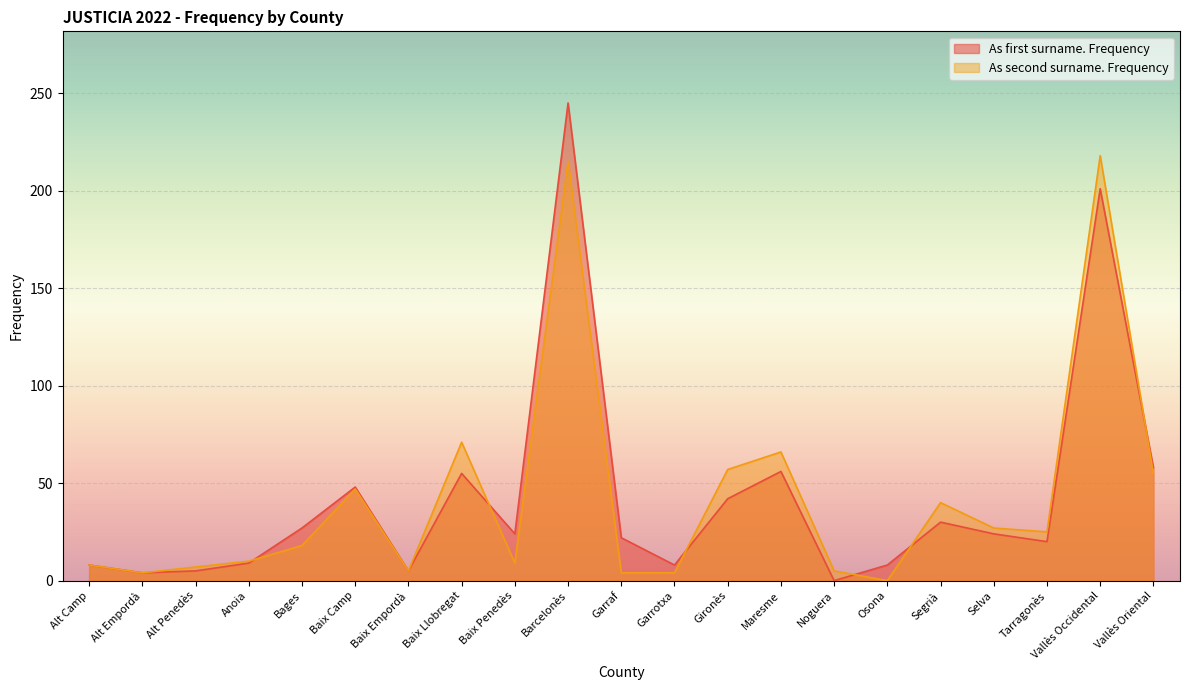

How many lines are shown in the chart?

2